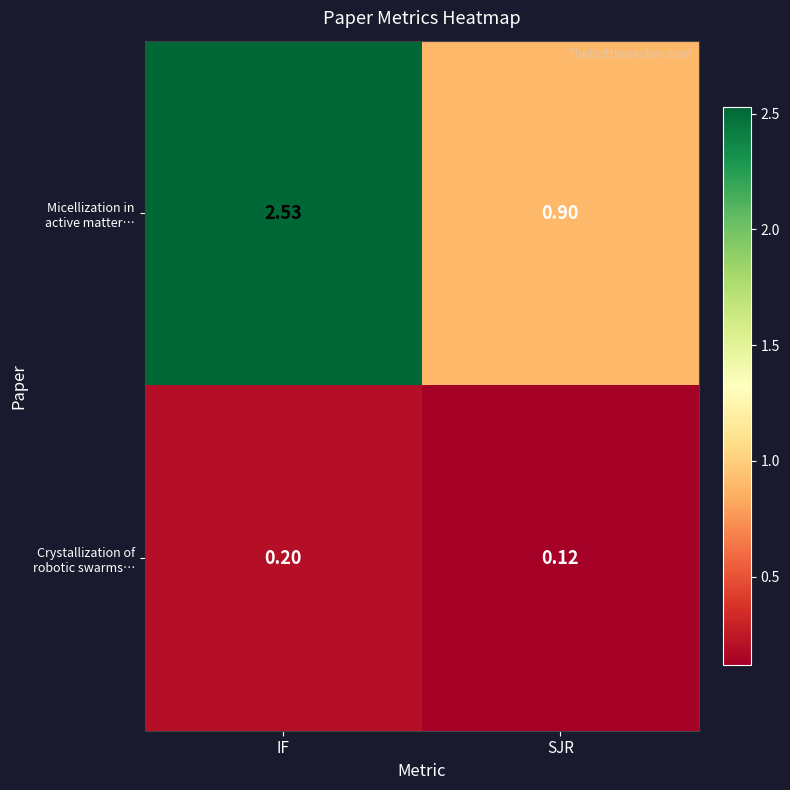

At which category is the sum across all series the highest?

IF